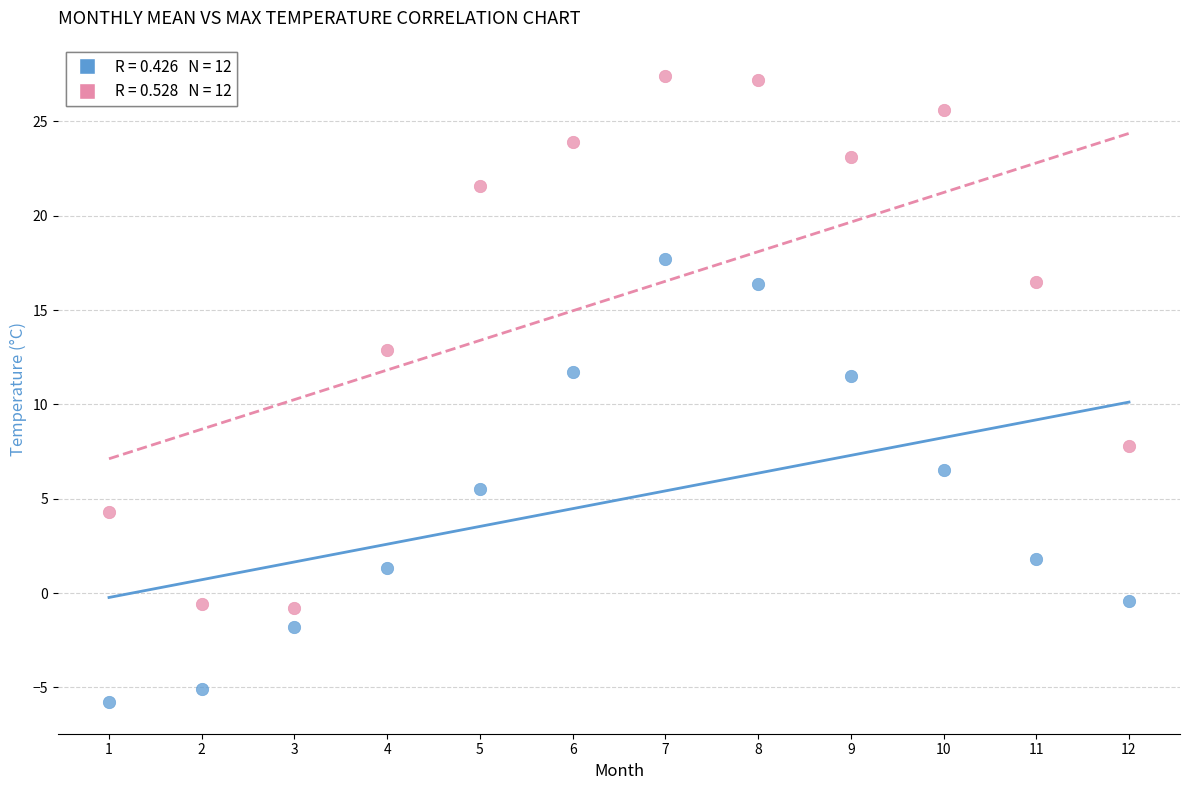

Across all data points, what is the range of Y values (max minus min)?

33.2